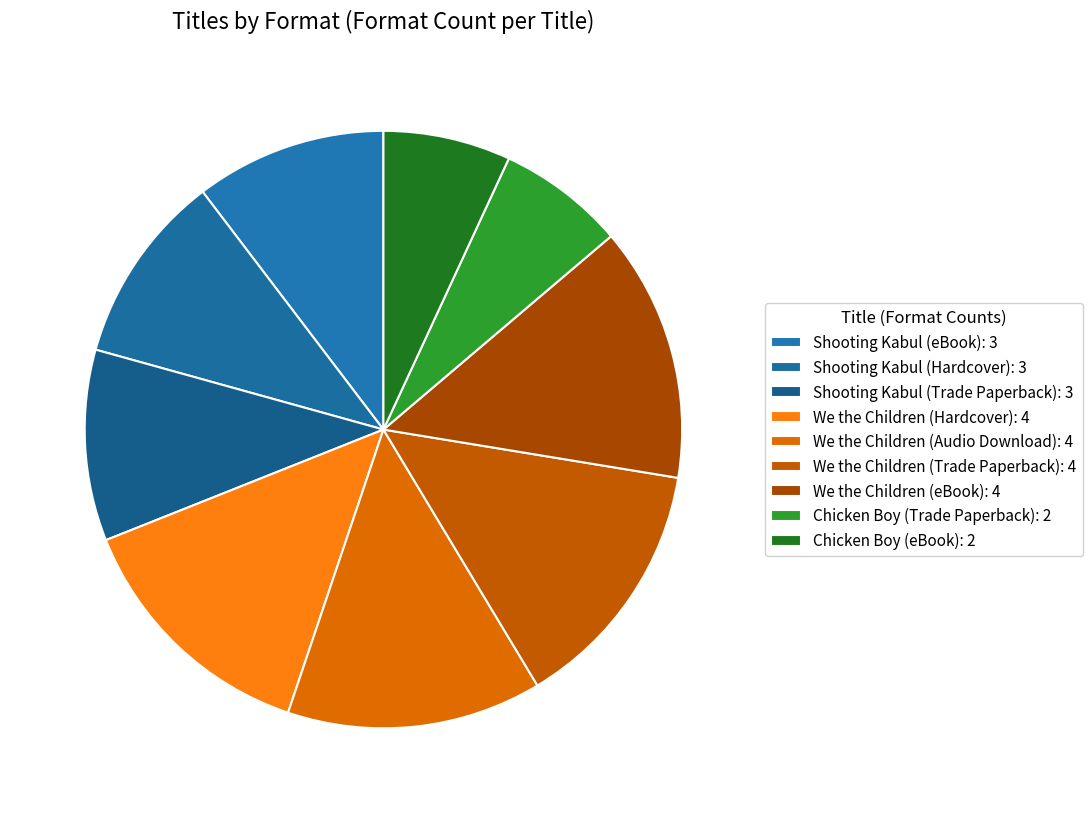

How many slices are in this pie chart?

9